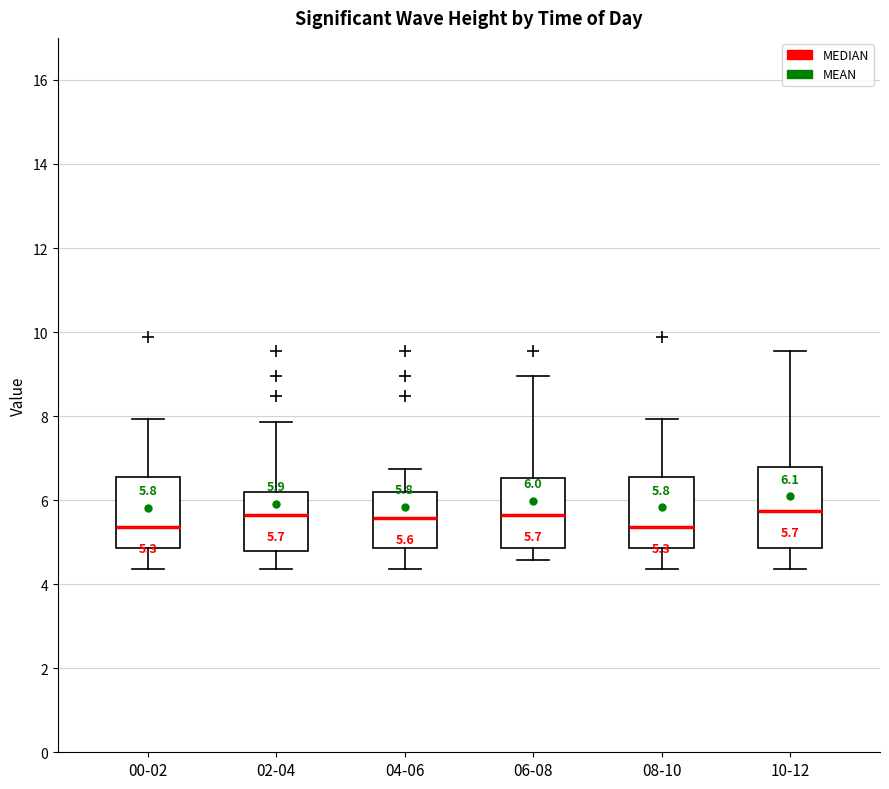

Which box is the tallest, from its lower edge to its upper edge?

10-12